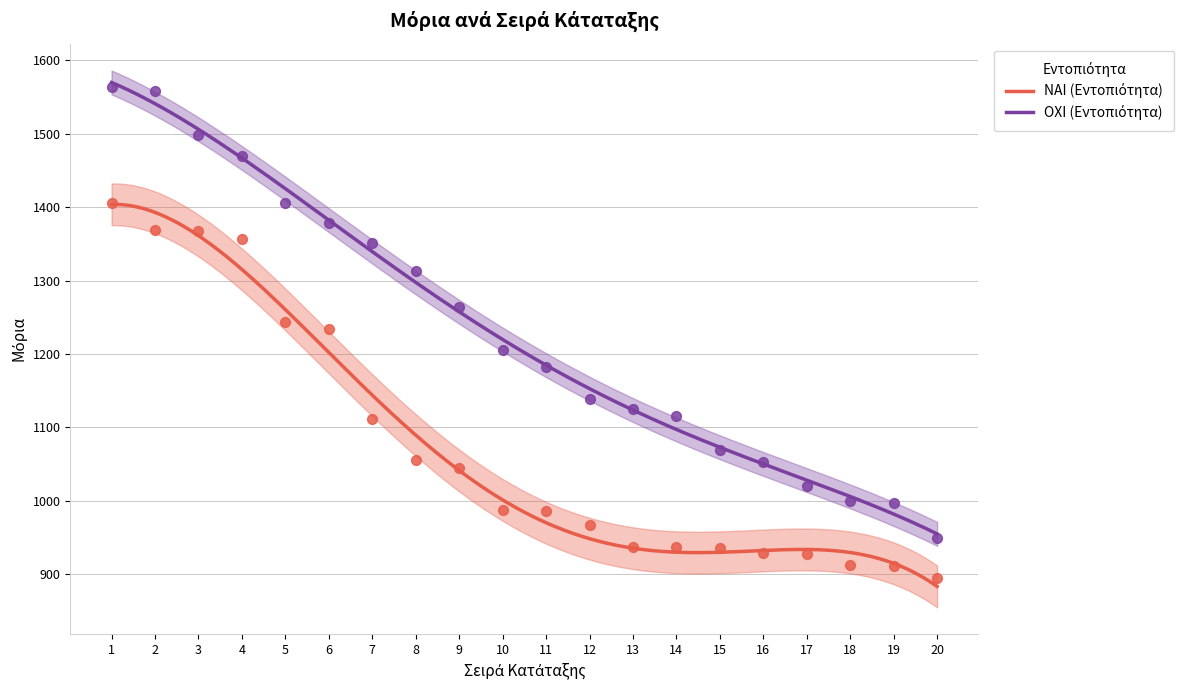

Which series contains the lowest Y value?

ΝΑΙ (Εντοπιότητα)